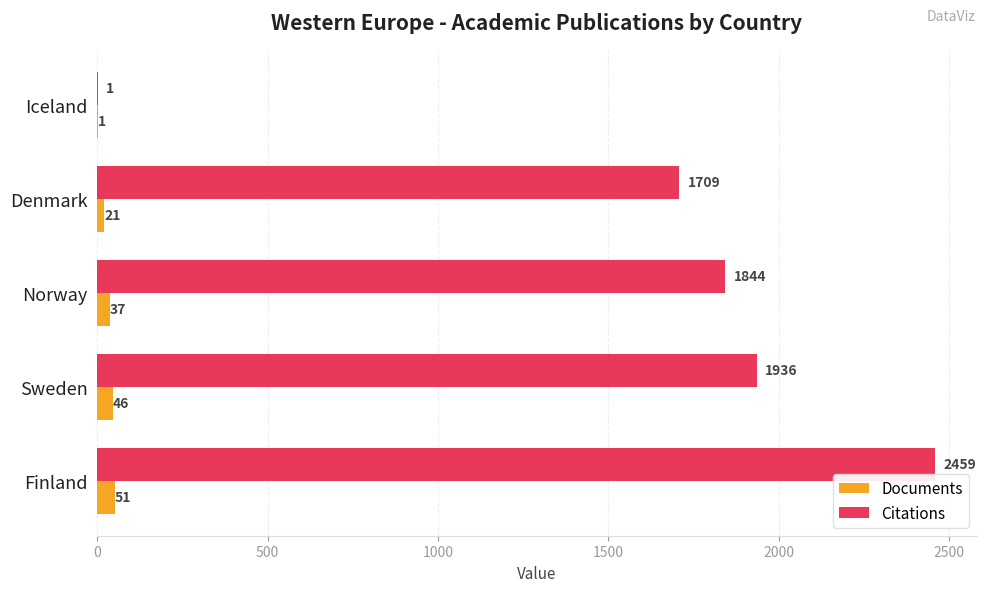

True or false: Citations has a value of 1936 at Sweden.

True